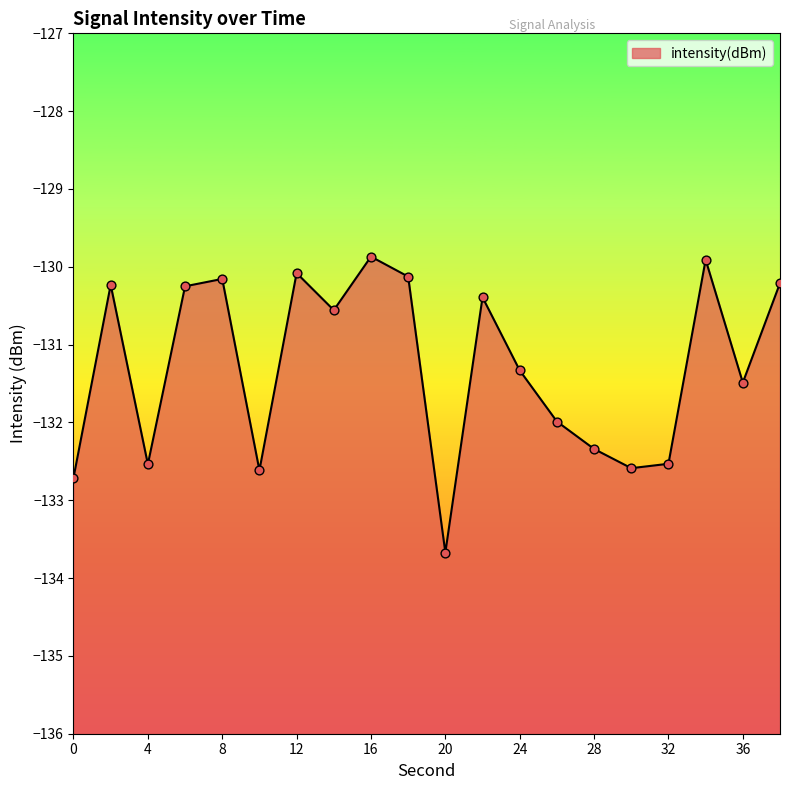

Between 10 and 26, which is larger?

26